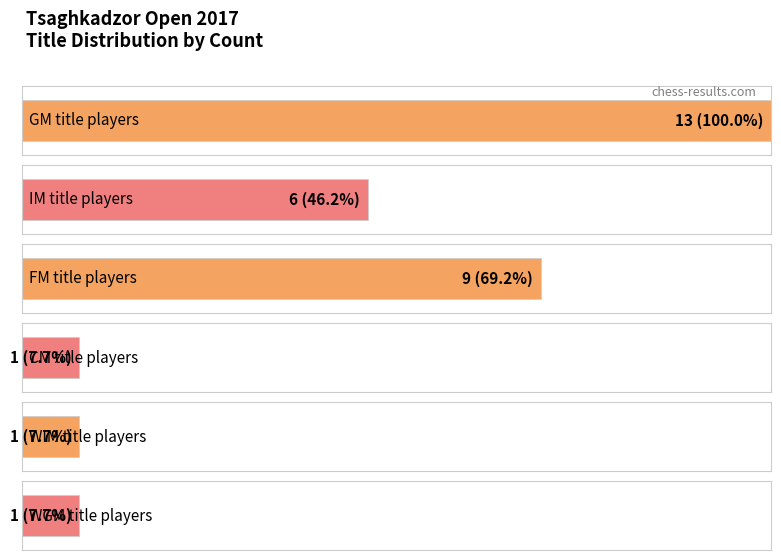

At which label is the value closest to 7?

IM